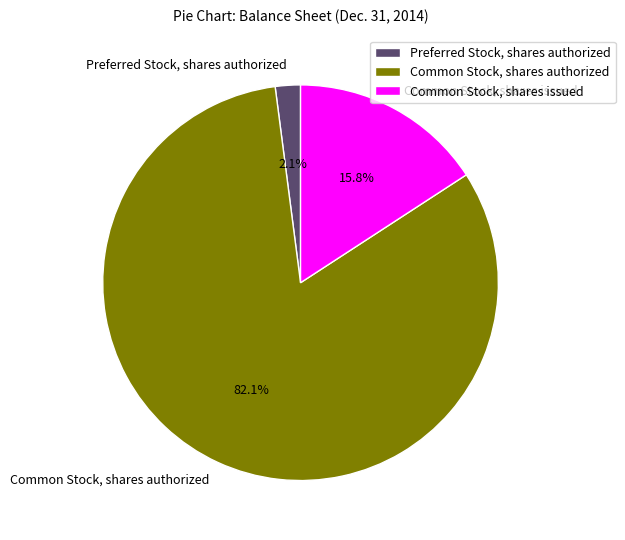

To the nearest percent, what is the combined percentage of Common Stock, shares authorized and Preferred Stock, shares authorized?

84%